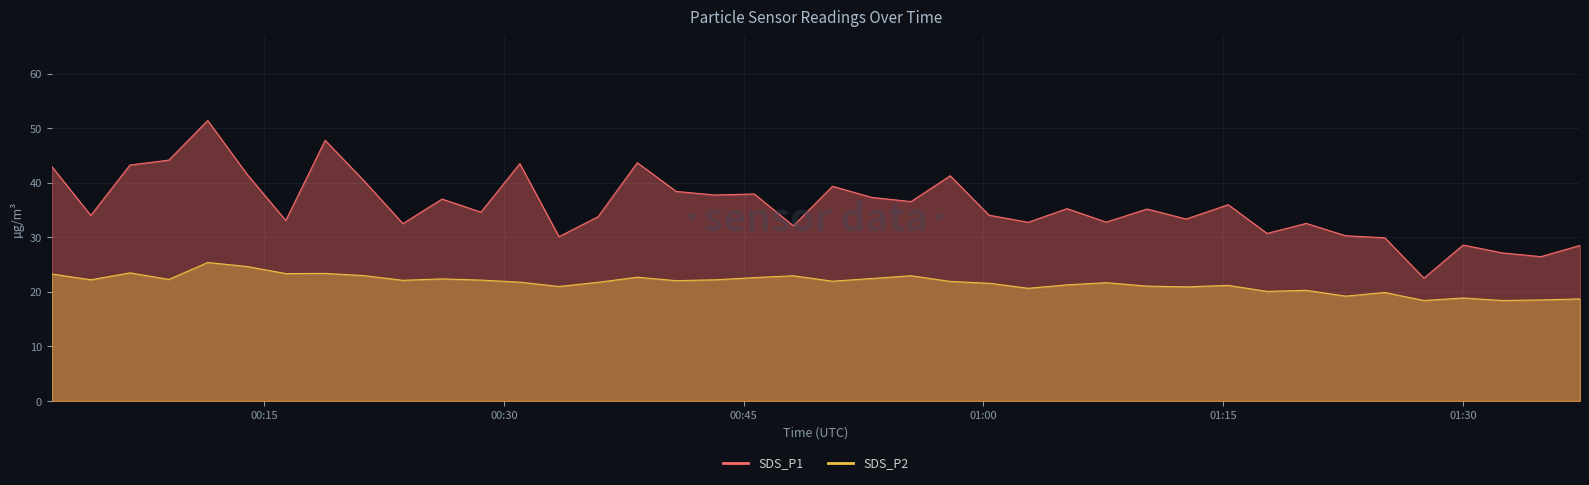

Rank the categories by SDS_P1 value from highest to lowest.

2021/07/02 00:11:27, 2021/07/02 00:18:48, 2021/07/02 00:09:01, 2021/07/02 00:38:20, 2021/07/02 00:30:59, 2021/07/02 00:06:35, 2021/07/02 00:01:41, 2021/07/02 00:13:54, 2021/07/02 00:57:55, 2021/07/02 00:21:14, 2021/07/02 00:50:33, 2021/07/02 00:40:46, 2021/07/02 00:45:39, 2021/07/02 00:43:13, 2021/07/02 00:53:01, 2021/07/02 00:26:07, 2021/07/02 00:55:28, 2021/07/02 01:15:19, 2021/07/02 01:05:14, 2021/07/02 01:10:14, 2021/07/02 00:28:33, 2021/07/02 01:00:21, 2021/07/02 00:04:08, 2021/07/02 00:35:53, 2021/07/02 01:12:41, 2021/07/02 00:16:20, 2021/07/02 01:07:41, 2021/07/02 01:02:48, 2021/07/02 01:20:12, 2021/07/02 00:23:40, 2021/07/02 00:48:06, 2021/07/02 01:17:45, 2021/07/02 01:22:40, 2021/07/02 00:33:26, 2021/07/02 01:25:07, 2021/07/02 01:30:01, 2021/07/02 01:37:20, 2021/07/02 01:32:27, 2021/07/02 01:34:53, 2021/07/02 01:27:34